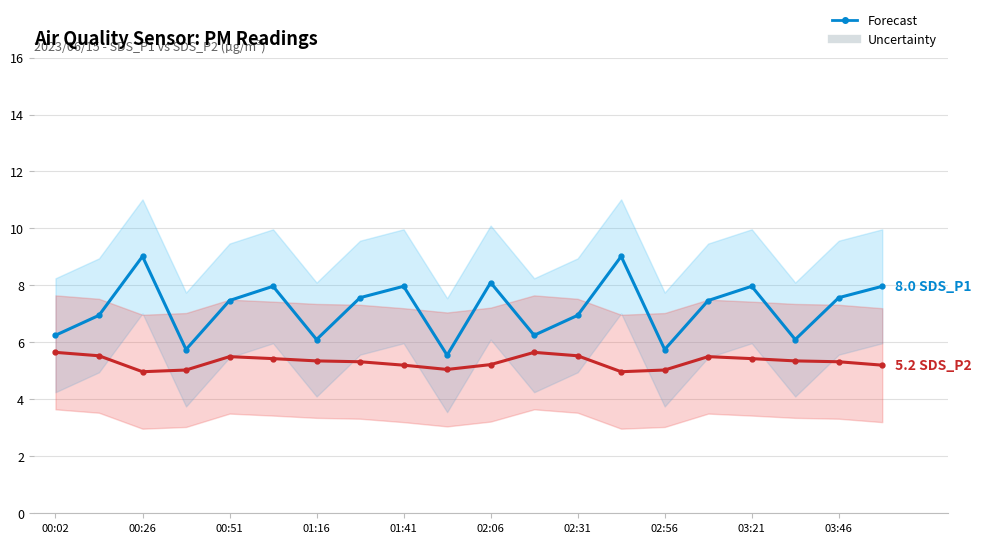

What is the highest value of the SDS_P1 series?

9.0